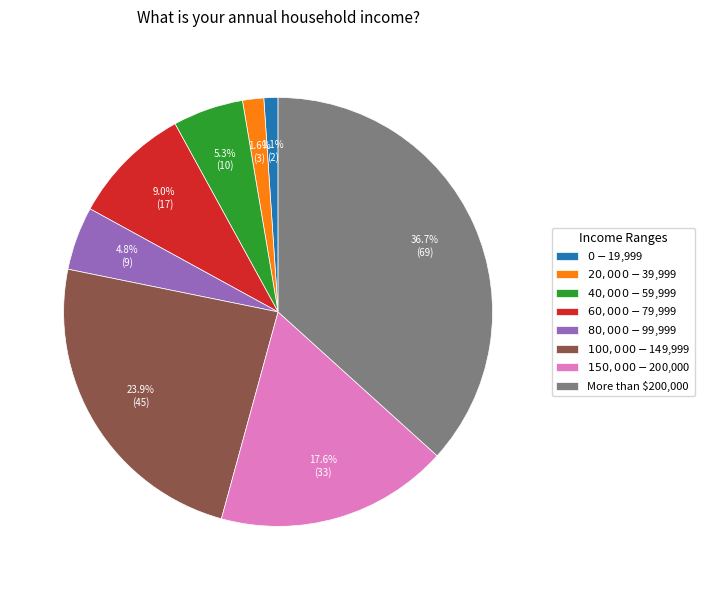

What is the largest slice in the pie chart?

More than $200,000